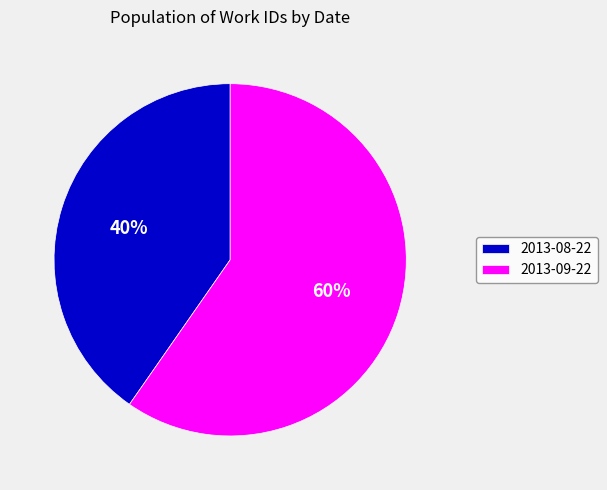

Count the number of slices in the pie.

2